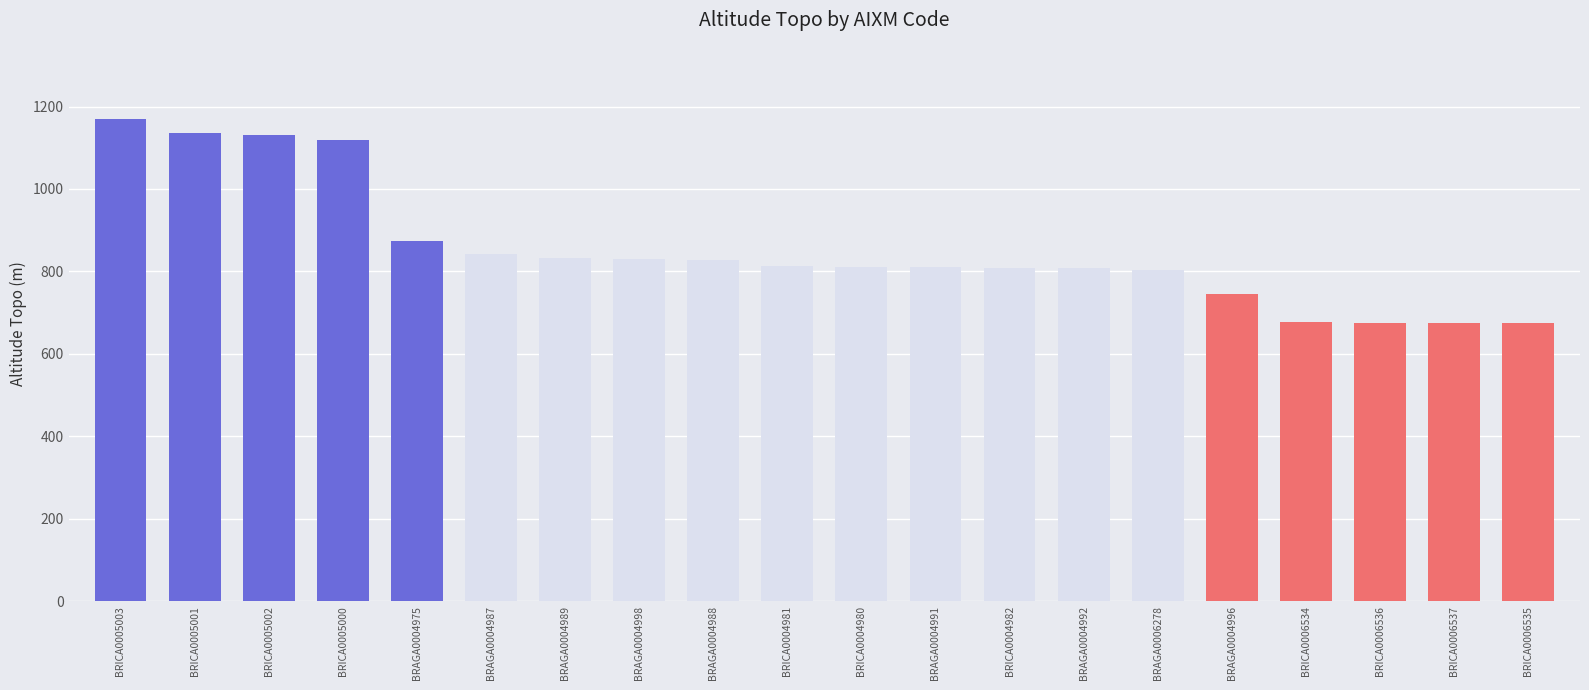

The value at BRICA0004982 is 809.3. True or false?

True